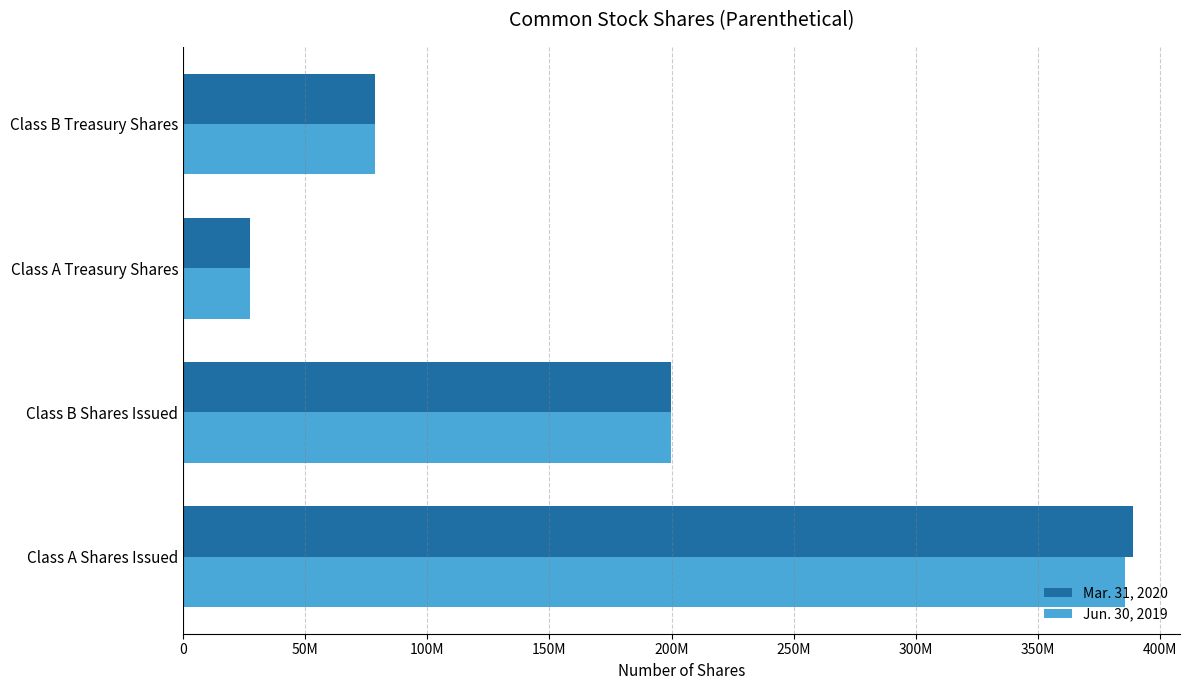

What are all the series names shown in the legend?

Mar. 31, 2020, Jun. 30, 2019